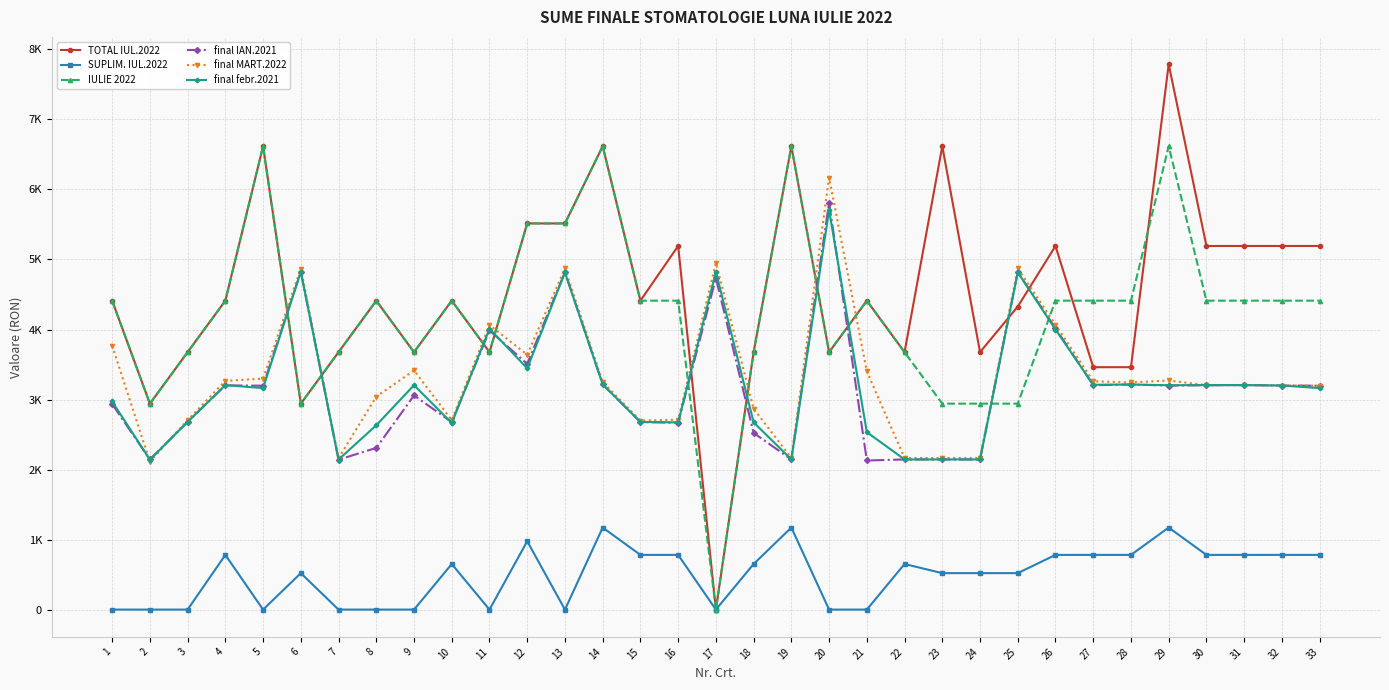

Where does the final IAN.2021 series first go above 3197?

4